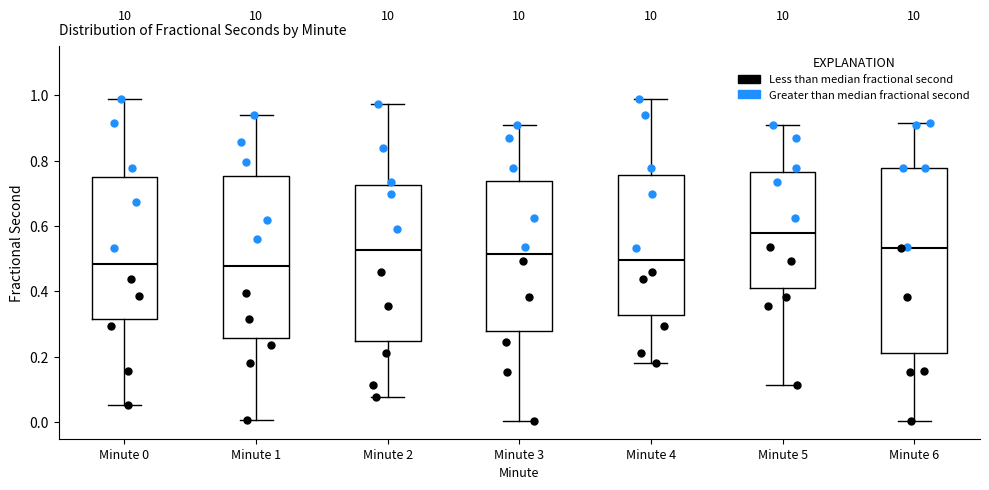

Reading left to right, transcribe this box plot: for each box, give where its median line is, the range the box spans, and where its two whiskers end, as read against the y-axis. The values are not printed on the chart, so give them approximately, as read against the axis.

Minute 0: median 0.48, box 0.32 to 0.76, whiskers 0.06 to 0.98
Minute 1: median 0.48, box 0.26 to 0.76, whiskers 0.00 to 0.94
Minute 2: median 0.52, box 0.24 to 0.72, whiskers 0.08 to 0.98
Minute 3: median 0.52, box 0.28 to 0.74, whiskers 0.00 to 0.90
Minute 4: median 0.50, box 0.32 to 0.76, whiskers 0.18 to 0.98
Minute 5: median 0.58, box 0.42 to 0.76, whiskers 0.12 to 0.90
Minute 6: median 0.54, box 0.22 to 0.78, whiskers 0.00 to 0.92